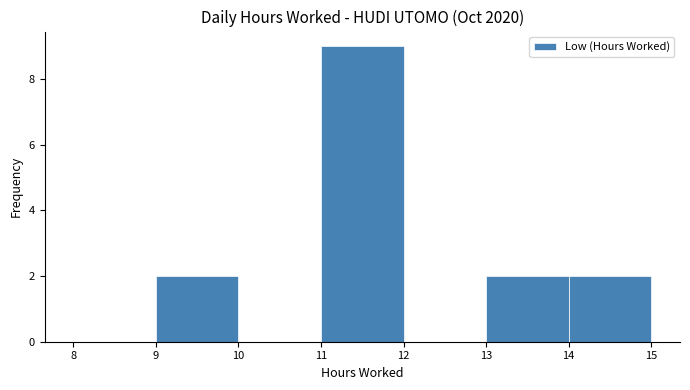

Reading left to right, transcribe this chart: for each bar, give the range it covers on the x-axis and its height. The values are not printed on the chart, so give them approximately, as read against the axis.

8 to 9: 0
9 to 10: 2
10 to 11: 0
11 to 12: 9
12 to 13: 0
13 to 14: 2
14 to 15: 2